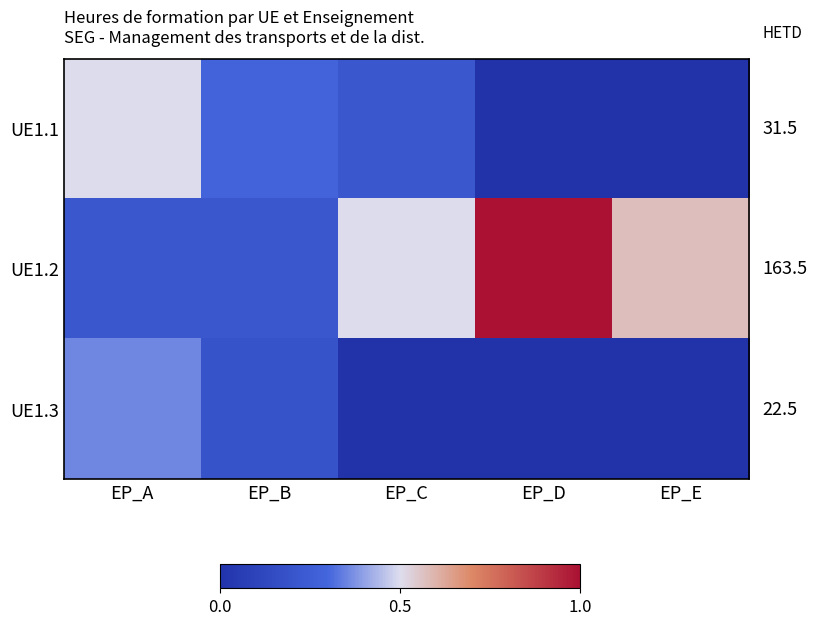

Reading left to right, list all the values displayed in this chart.

UE1.1: EP_A=0.5	EP_B=0.3	EP_C=0.2	EP_D=0.0	EP_E=0.0
UE1.2: EP_A=0.2	EP_B=0.2	EP_C=0.5	EP_D=1.0	EP_E=0.6
UE1.3: EP_A=0.4	EP_B=0.2	EP_C=0.0	EP_D=0.0	EP_E=0.0